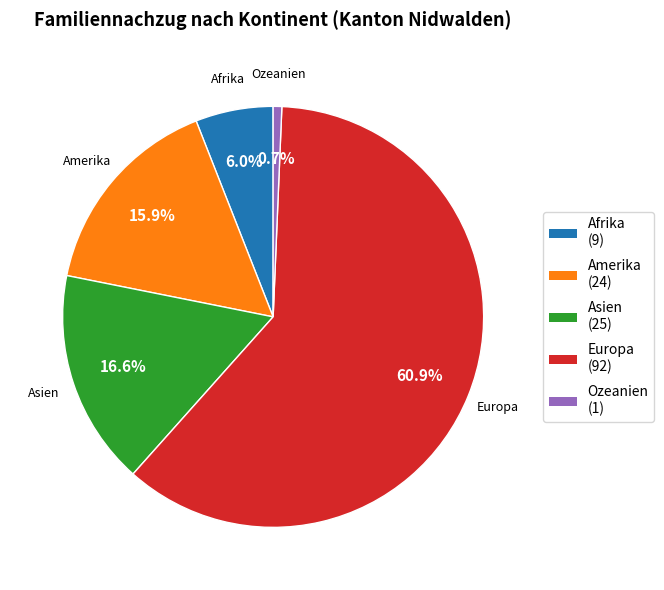

Combined, what portion of the pie is Amerika and Afrika?

21.9%